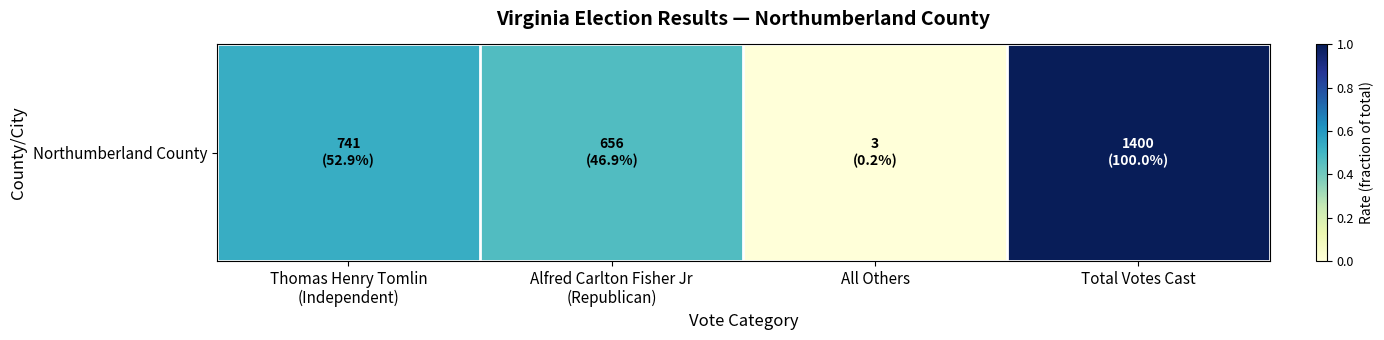

List the labels in order of value, smallest first.

All Others, Alfred Carlton Fisher Jr
(Republican), Thomas Henry Tomlin
(Independent), Total Votes Cast